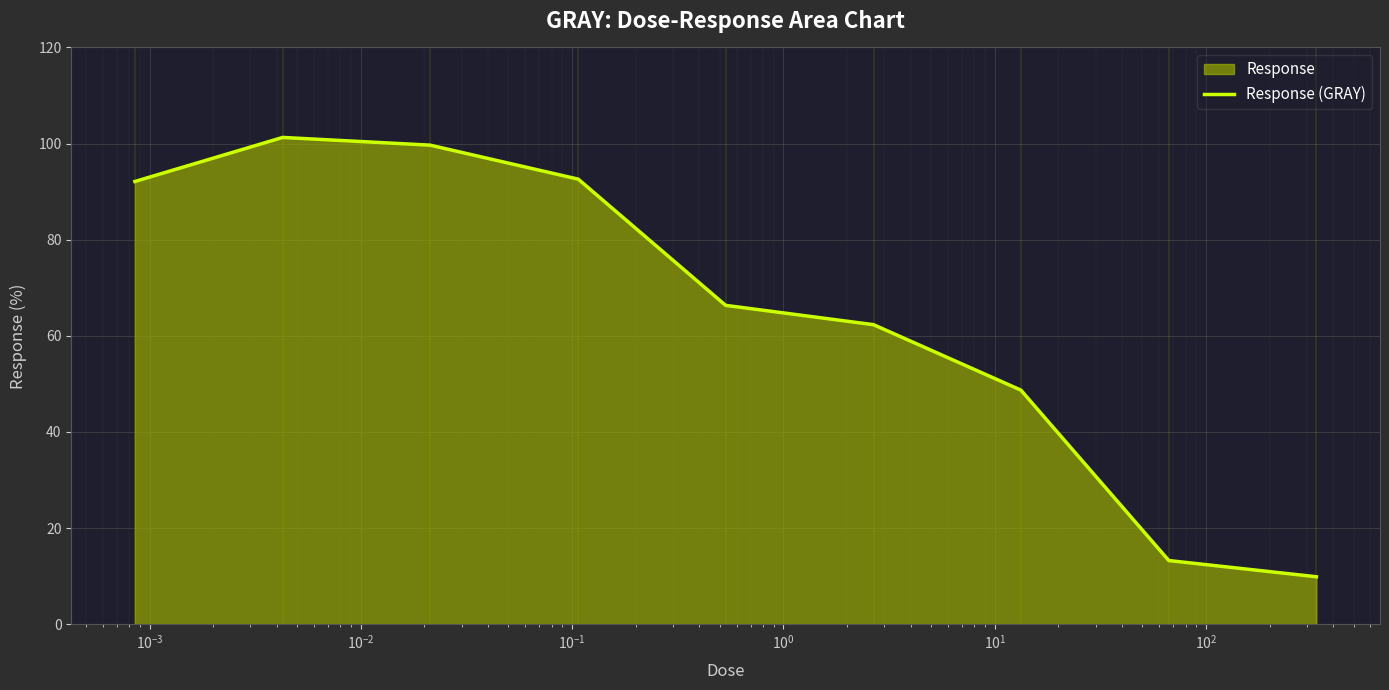

What is the greatest value displayed?

101.3